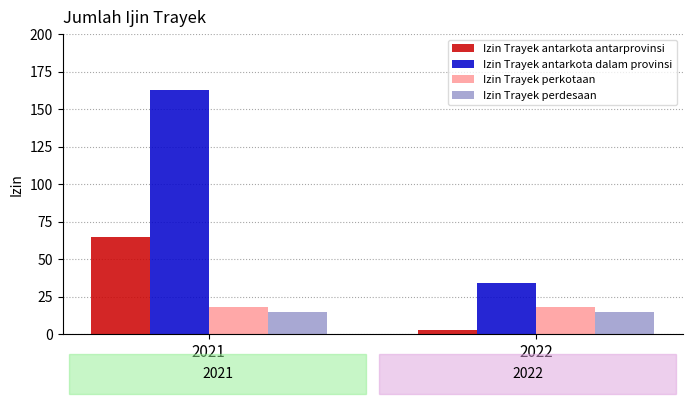

Which series has the largest total across all categories?

Izin Trayek antarkota dalam provinsi